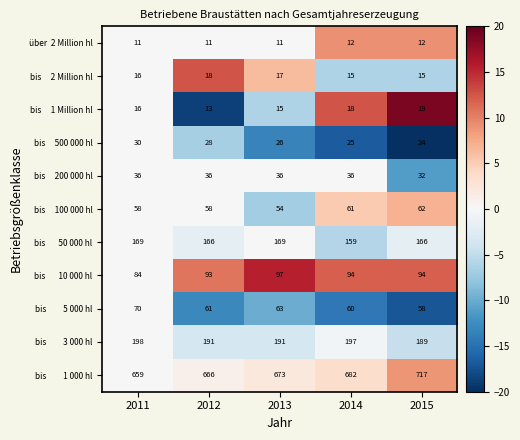

At which category does the chart reach its peak across all series?

2015